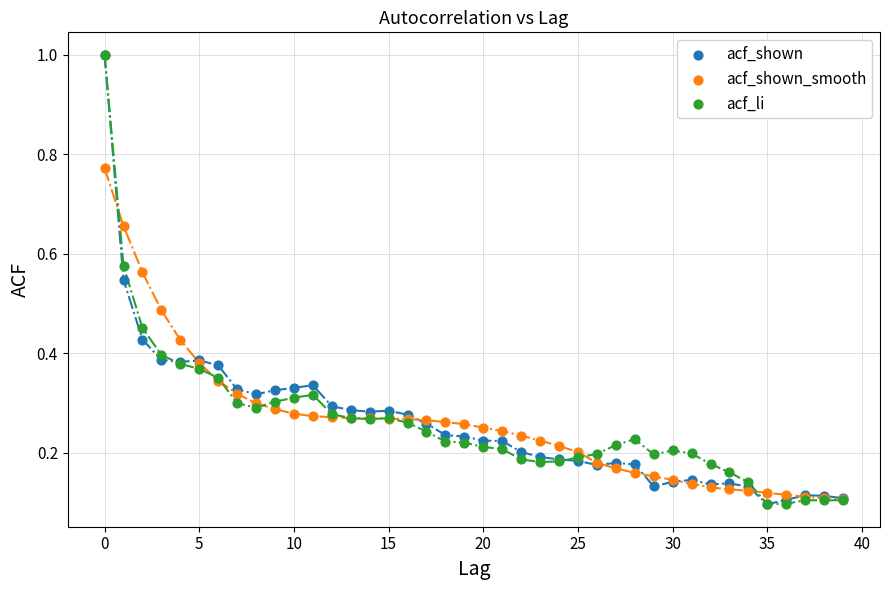

What are all the series names shown in the legend?

acf_shown, acf_shown_smooth, acf_li